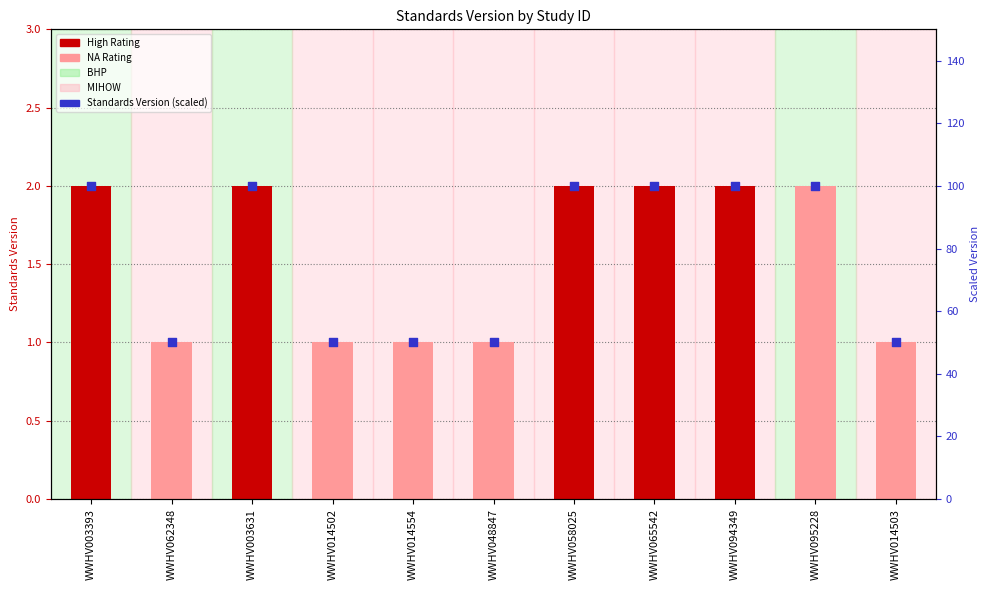

What is the change in value from WWHV014554 to WWHV065542?

+50